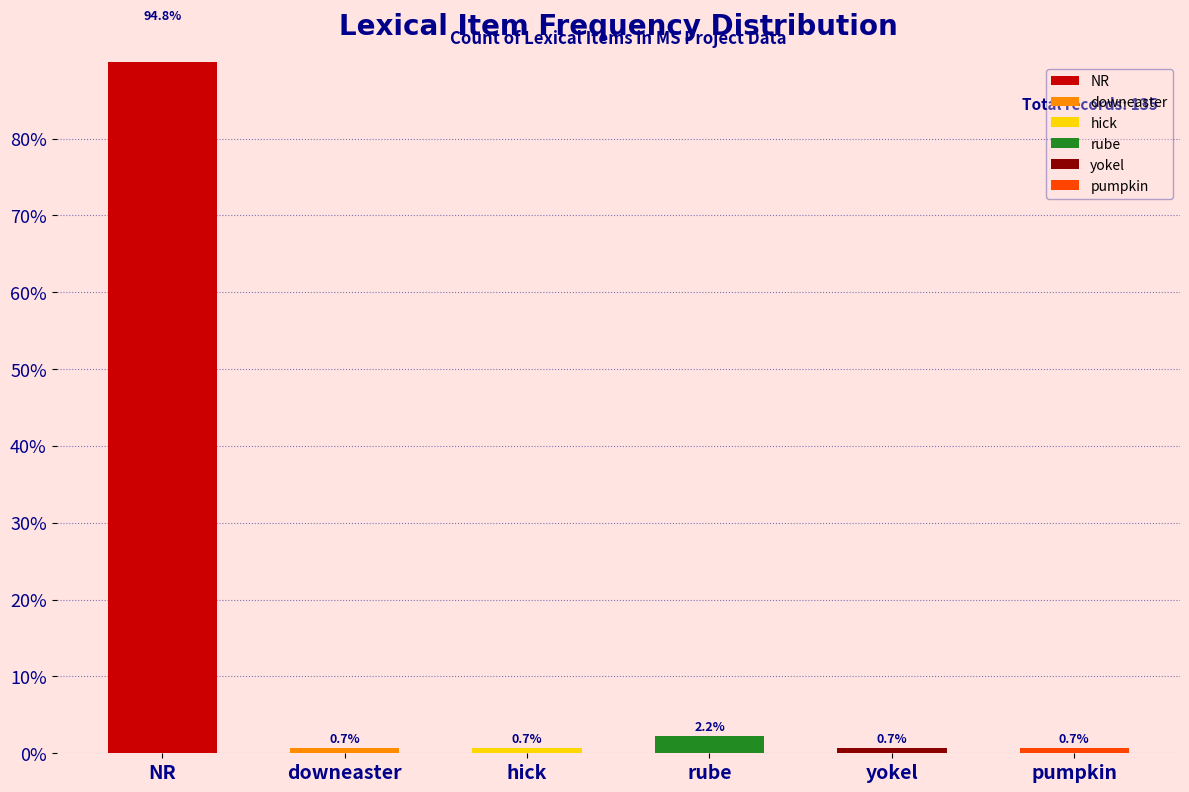

The value of Sequential # at NR is 21. True or false?

False